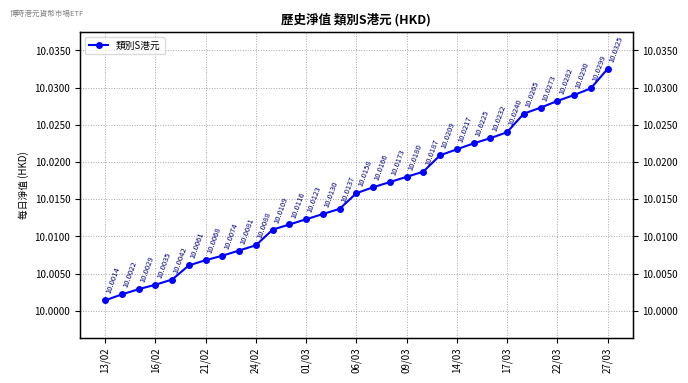

Which label corresponds to the smallest value in the chart?

13/02